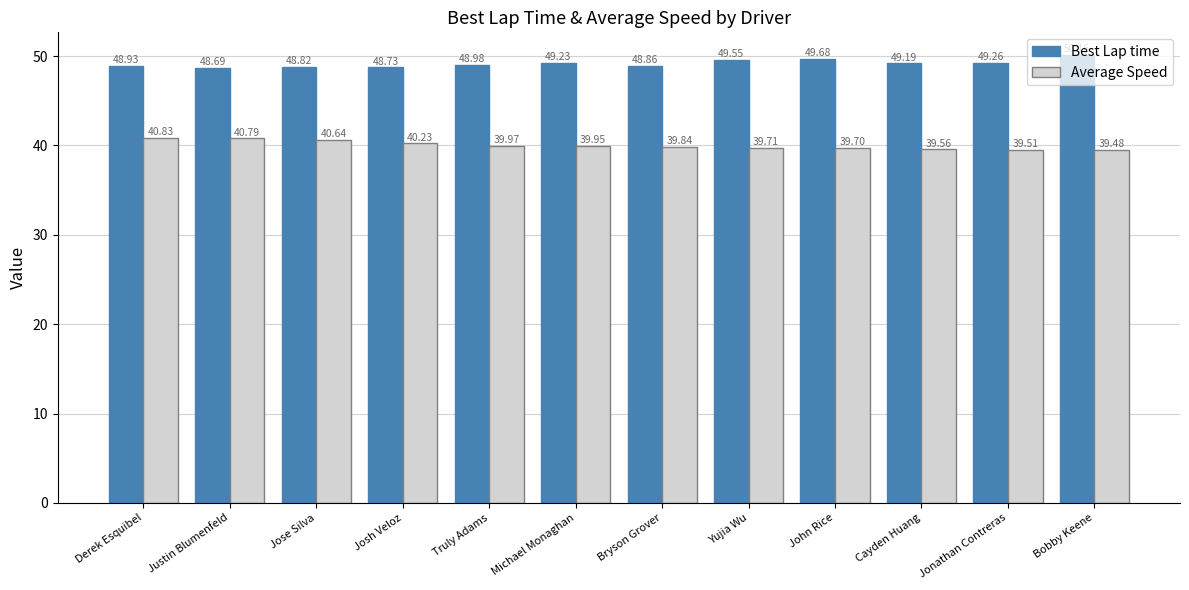

At which label is Average Speed closest to 40?

Truly Adams